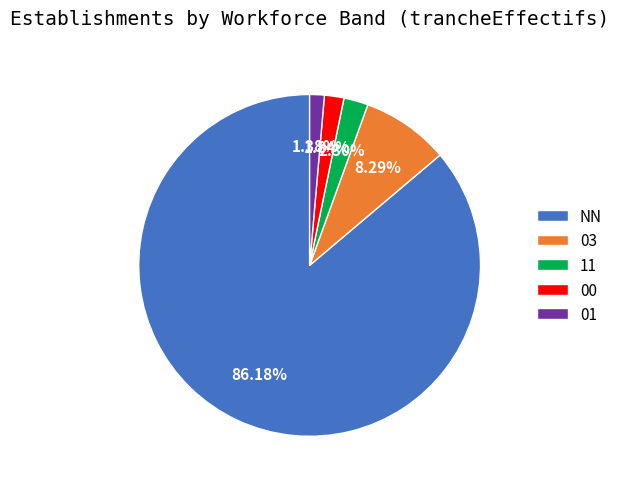

Is 03 the majority of the pie?

No